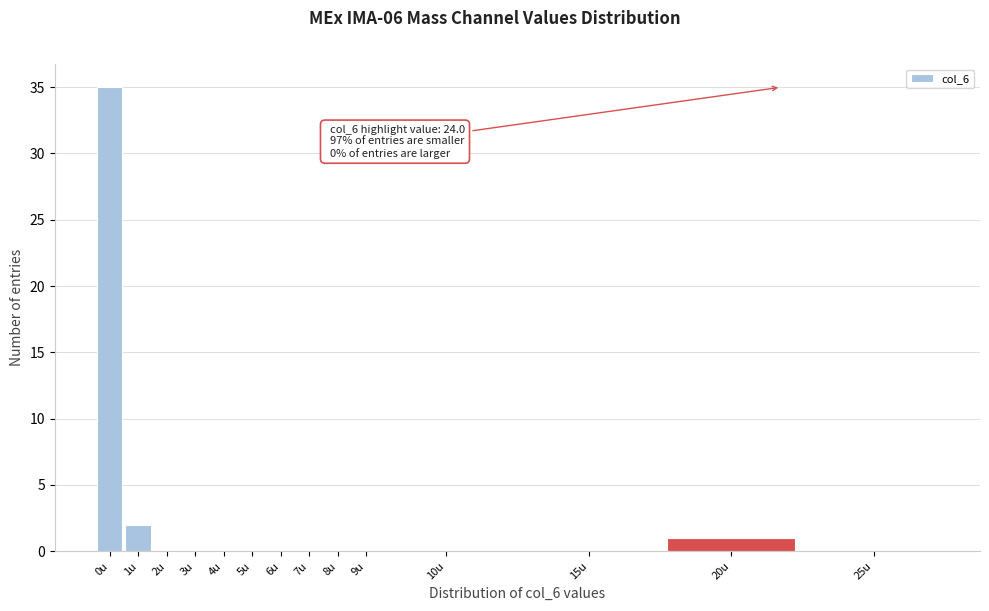

Reading right to left, list all the values displayed in this chart.

25u=0	20u=1	15u=0	10u=0	9u=0	8u=0	7u=0	6u=0	5u=0	4u=0	3u=0	2u=0	1u=2	0u=35